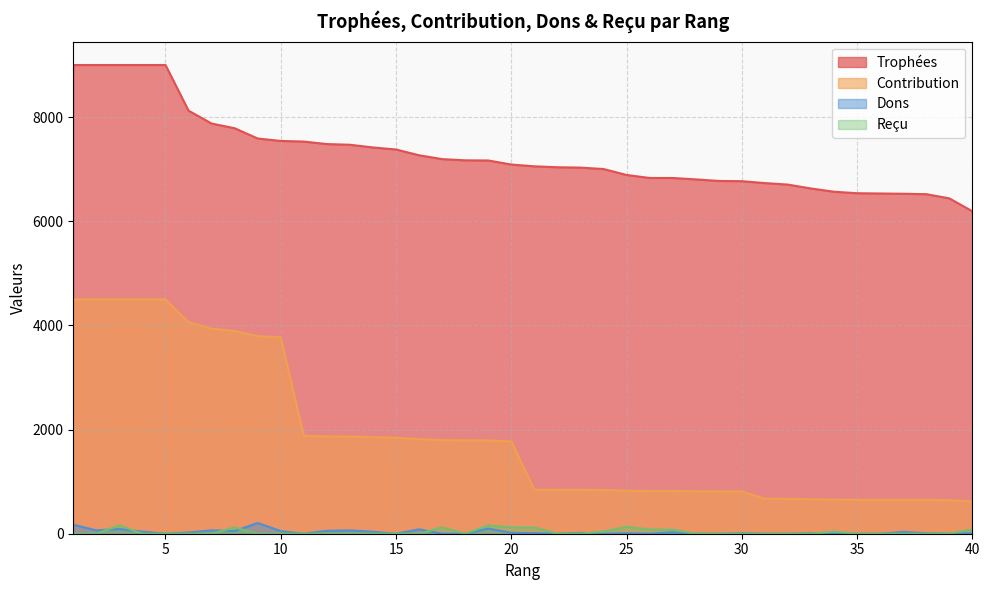

In Dons, how many points are lower than both neighbors (excluding endpoints)?

9